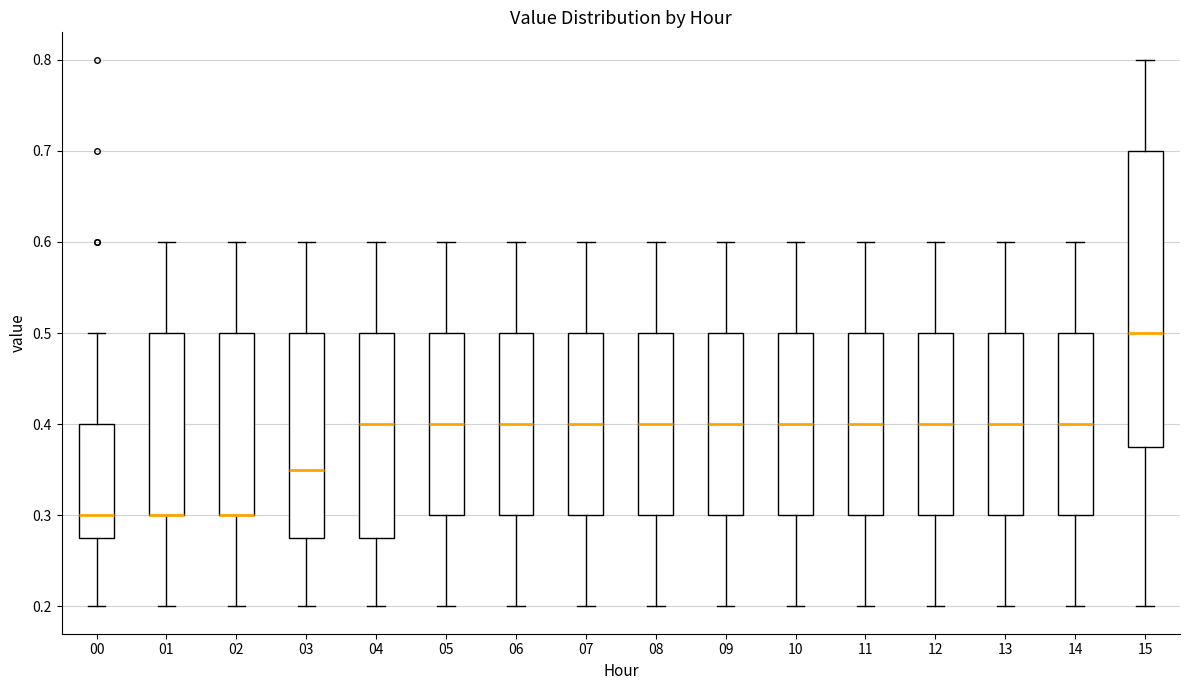

Which box is the tallest, from its lower edge to its upper edge?

15